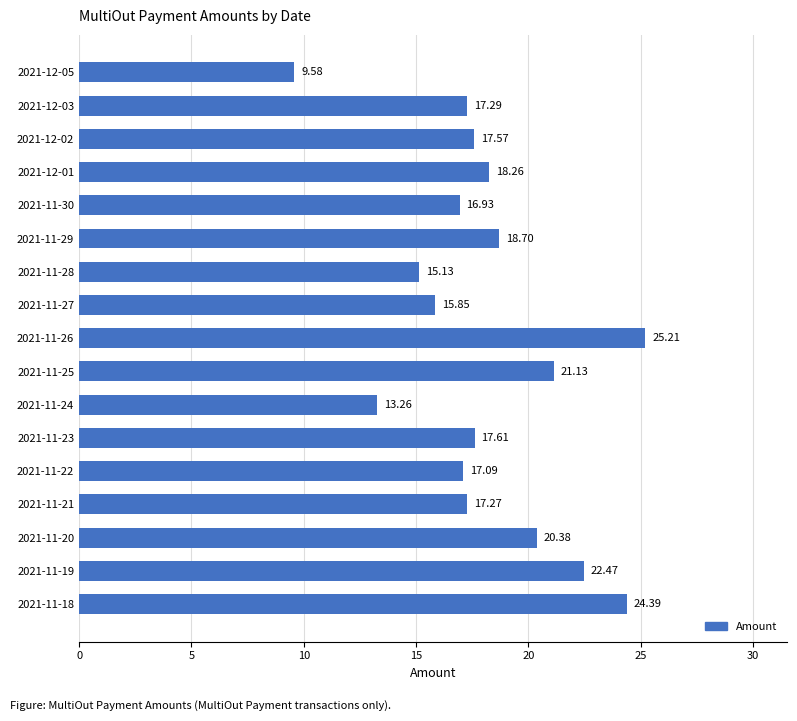

Rank the categories by value from lowest to highest.

2021-12-05, 2021-11-24, 2021-11-28, 2021-11-27, 2021-11-30, 2021-11-22, 2021-11-21, 2021-12-03, 2021-12-02, 2021-11-23, 2021-12-01, 2021-11-29, 2021-11-20, 2021-11-25, 2021-11-19, 2021-11-18, 2021-11-26